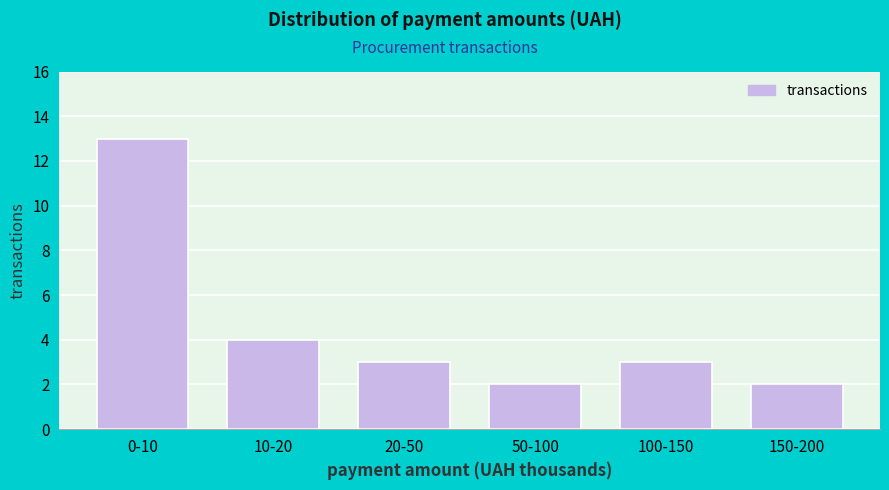

Reading left to right, list all the values displayed in this chart.

0-10=13	10-20=4	20-50=3	50-100=2	100-150=3	150-200=2